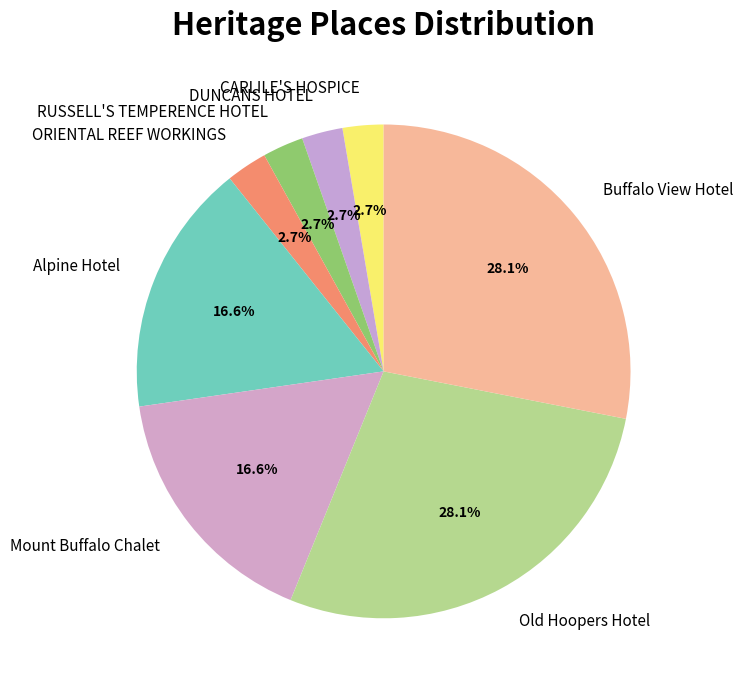

Count the number of slices in the pie.

8